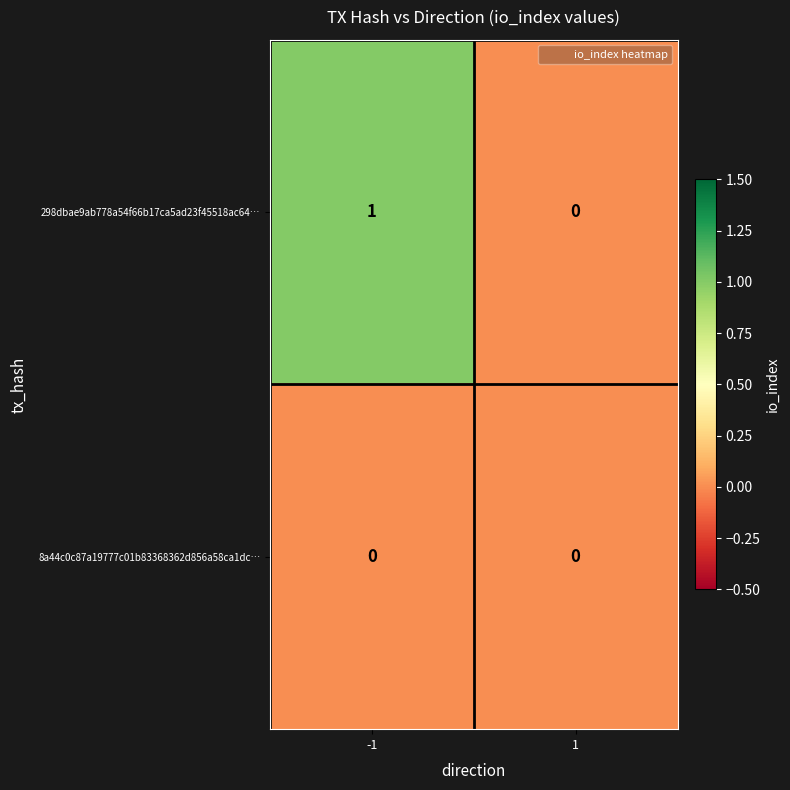

Reading left to right, extract all data points from this chart.

298dbae9ab778a54f66b17ca5ad23f45518ac64…: -1=1	1=0
8a44c0c87a19777c01b83368362d856a58ca1dc…: -1=0	1=0